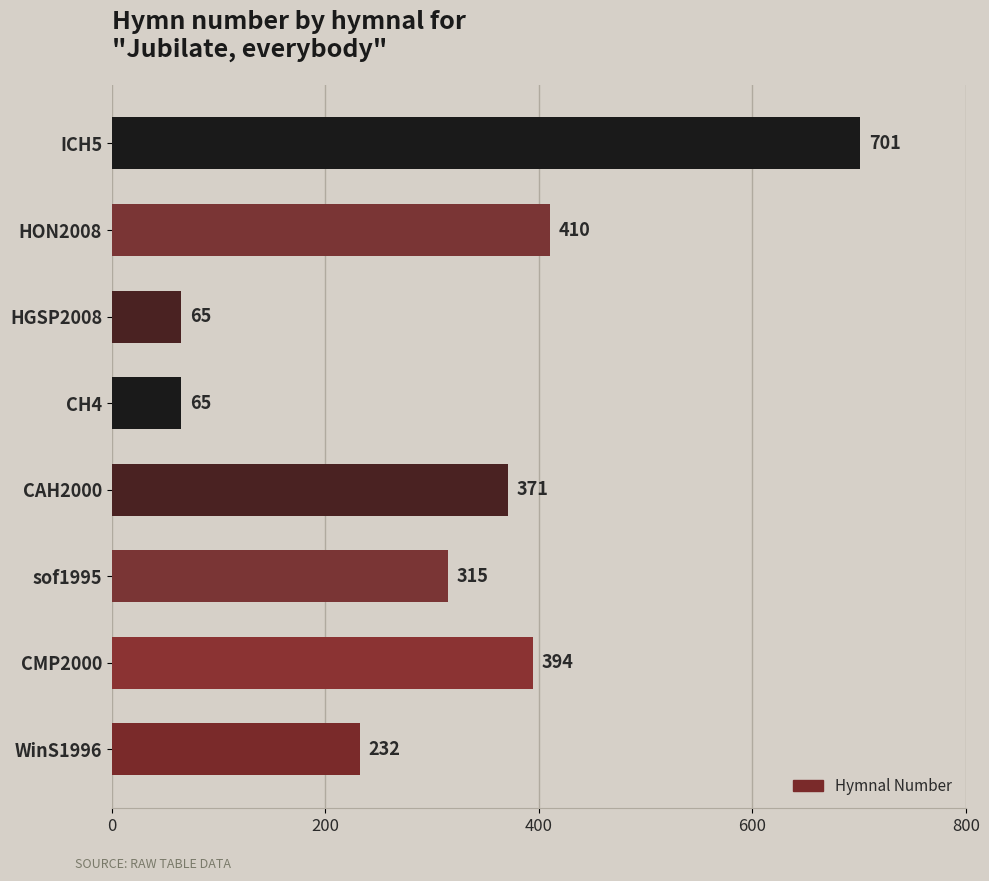

What is the average value?

319